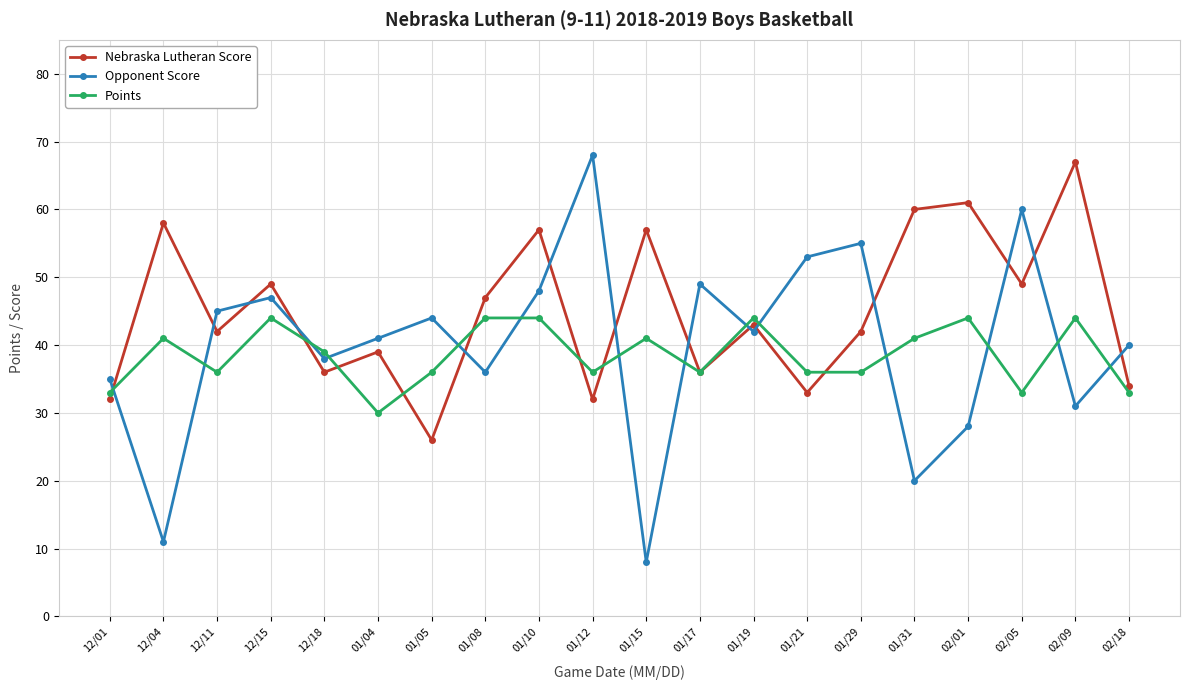

Does the chart have visible grid lines?

Yes